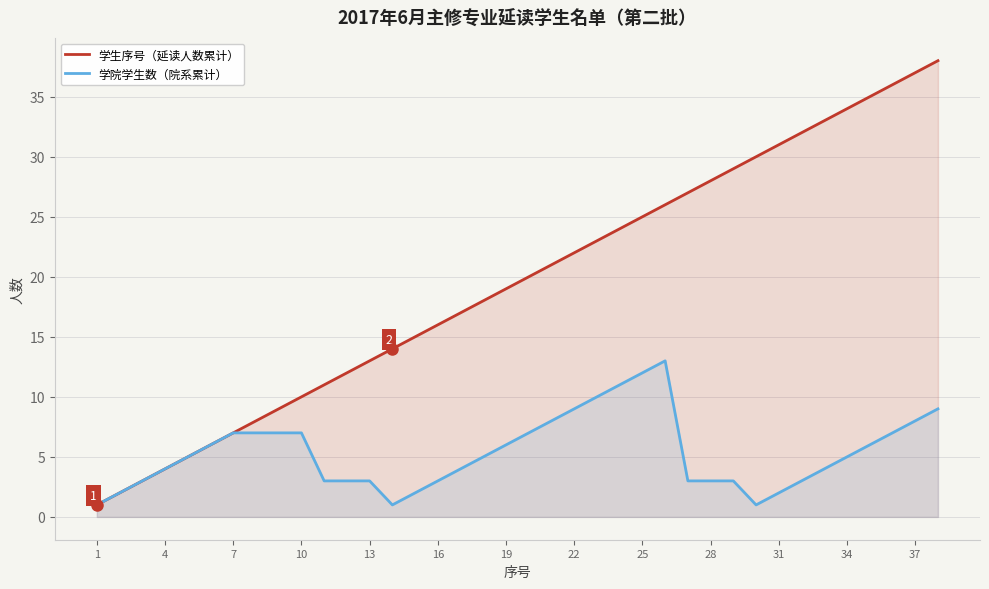

List the series in order of their peak value, lowest first.

学院学生数（院系累计）, 学生序号（延读人数累计）